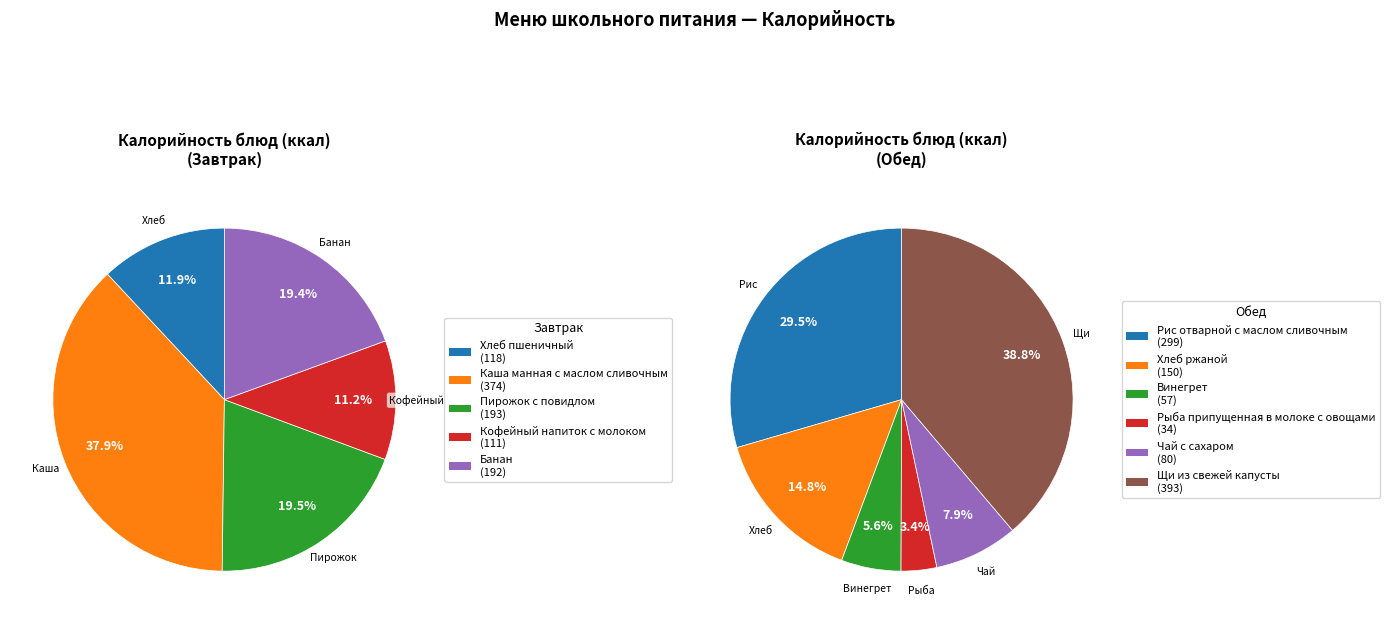

How many segments does this pie chart have?

11